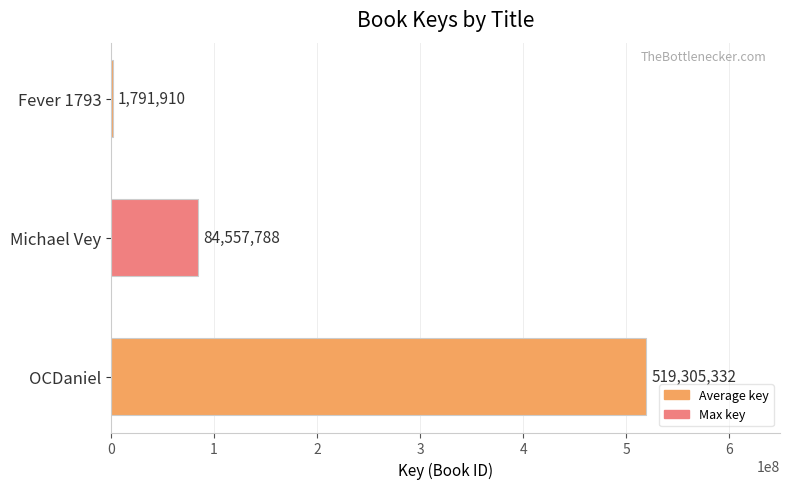

The value at OCDaniel is 519305332. True or false?

True